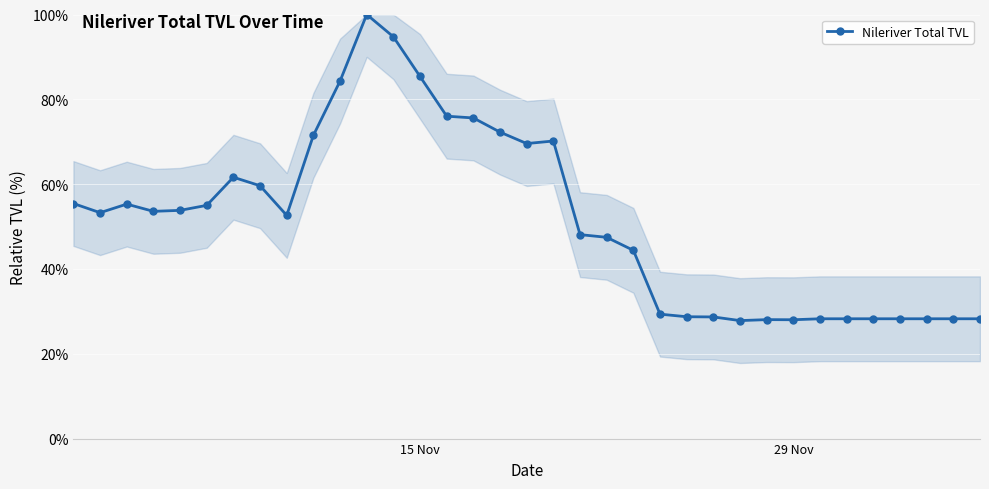

What is the maximum value shown in the chart?

100.0